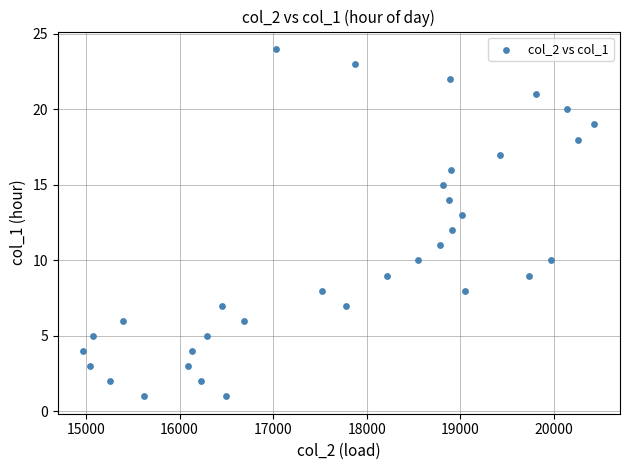

What is the range of Y values (max minus min)?

23